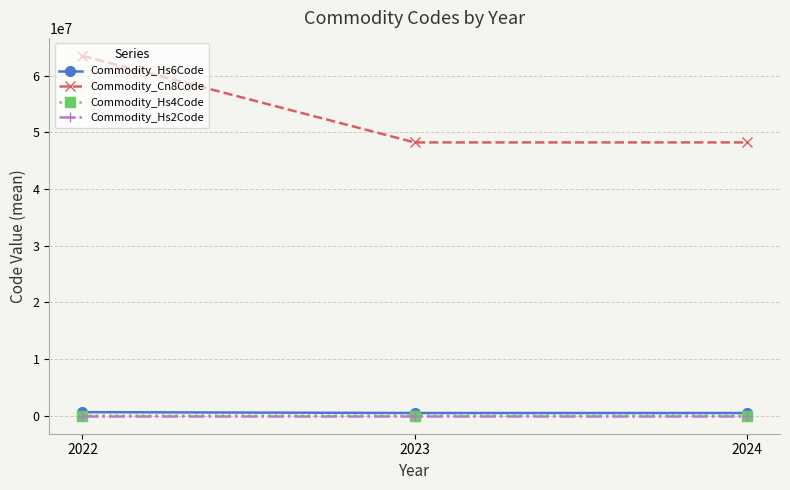

Which series changed the most between 2022 and 2024?

Commodity_Cn8Code